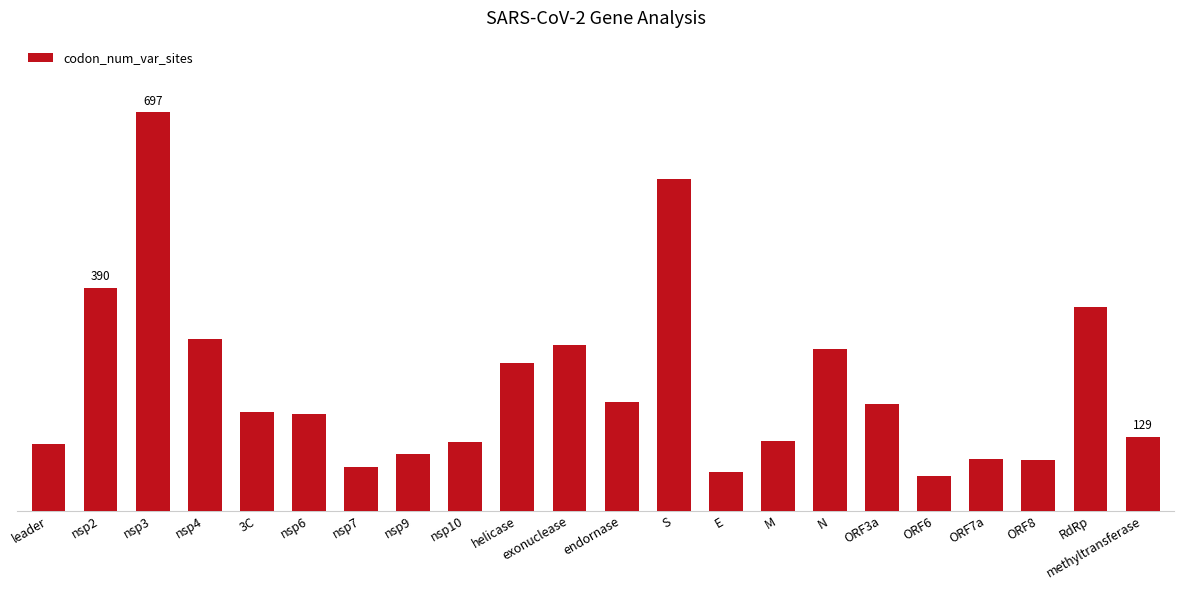

The value at ORF8 is 89. True or false?

True